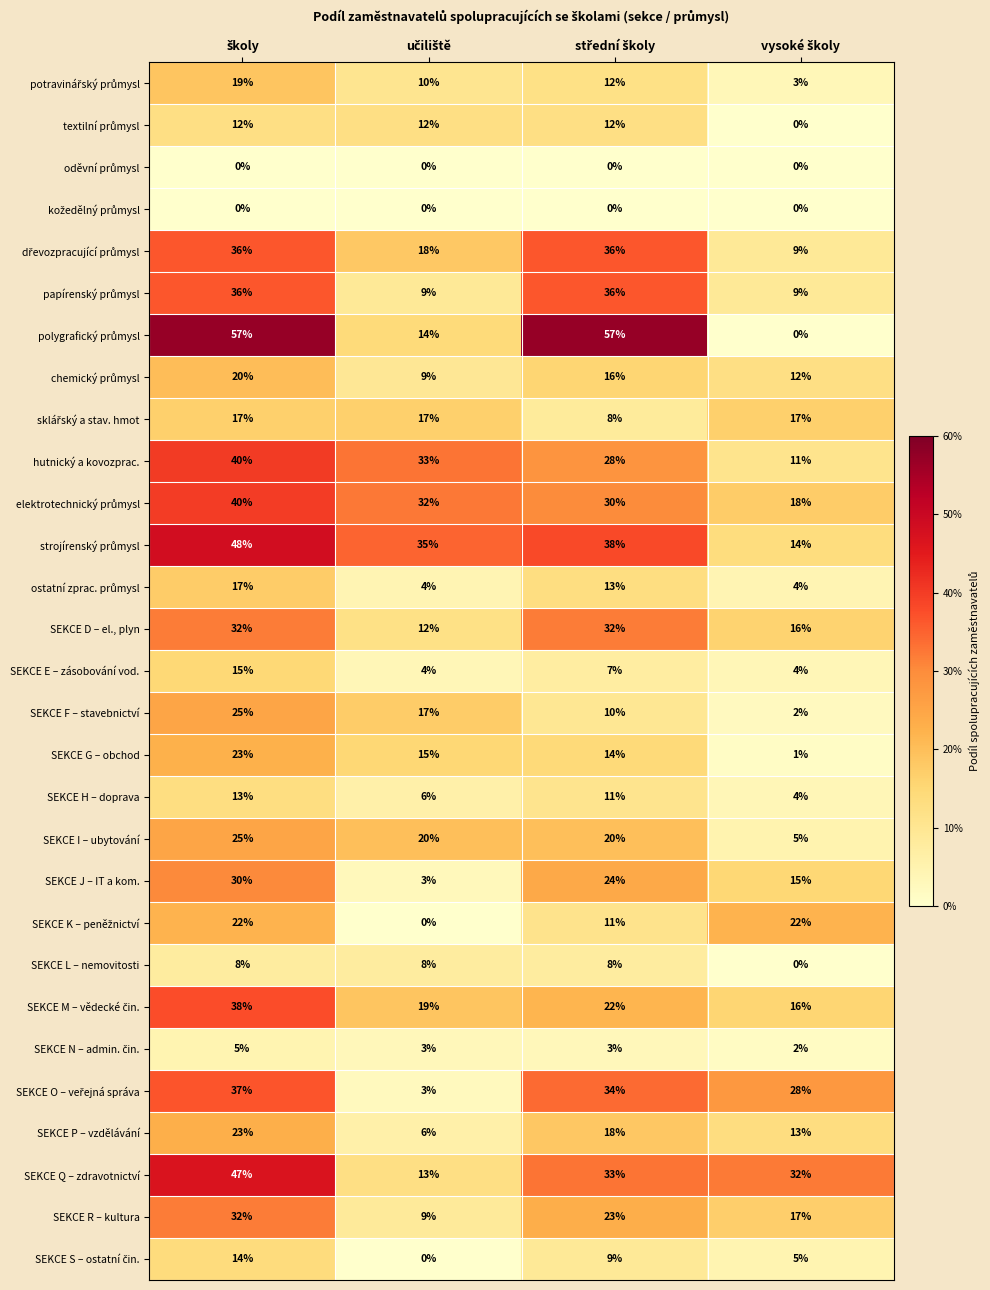

What is the difference between the maximum and minimum values in the SEKCE R – kultura series?

23